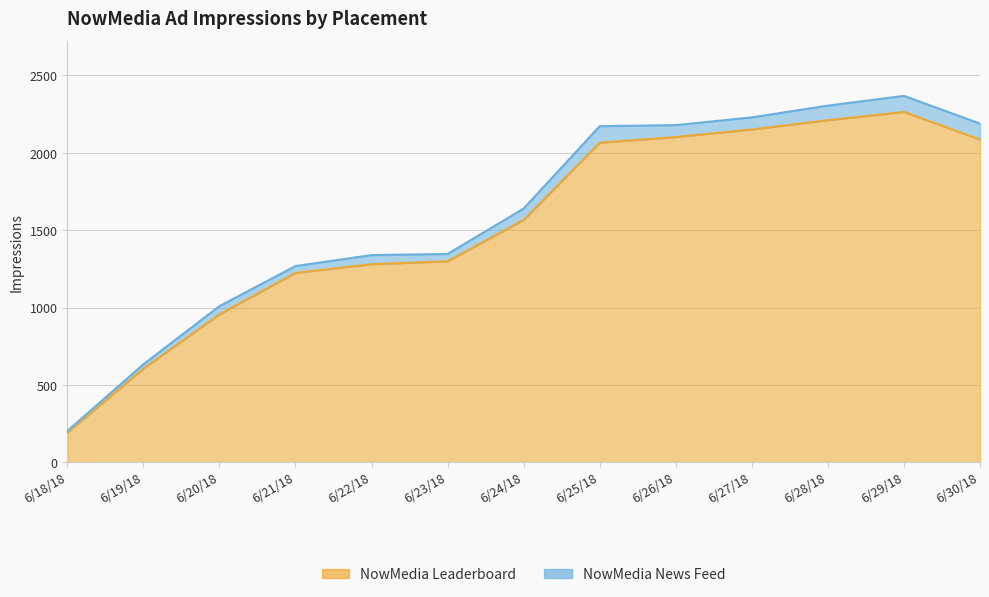

Is it true that the value at 6/26/18 is 2102?

True